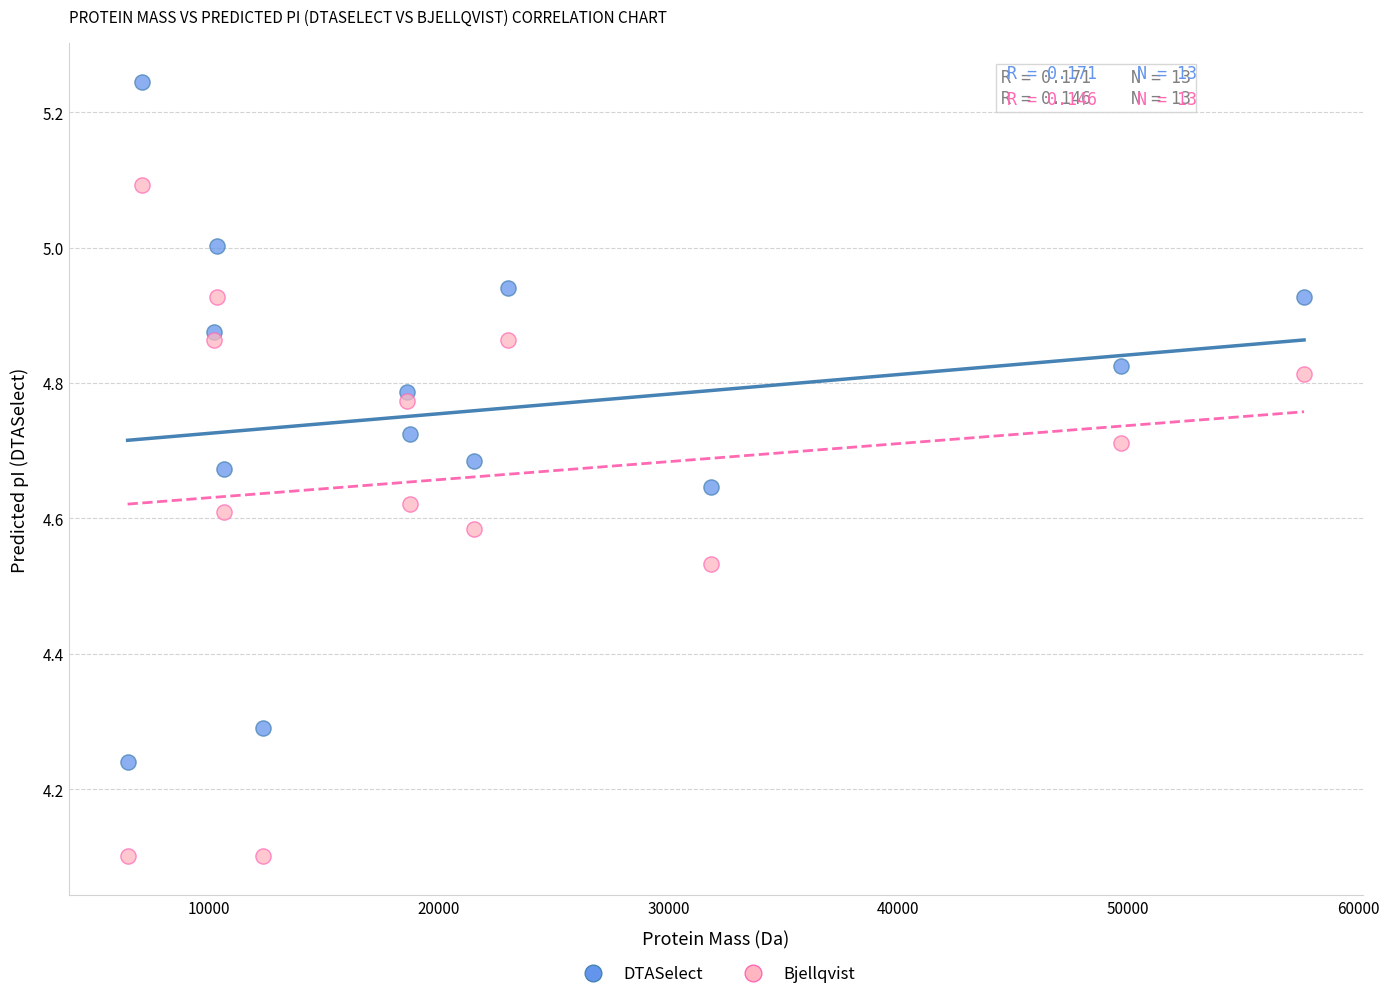

Which series reaches the minimum Y coordinate?

Bjellqvist